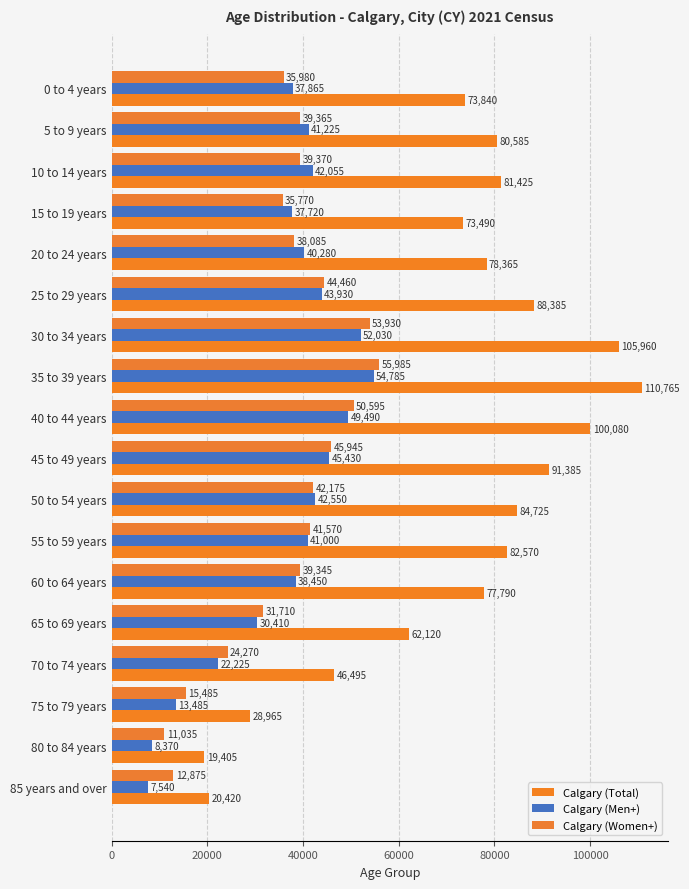

What is the value of the Calgary (Total) bar at the 12th from the left?

82570